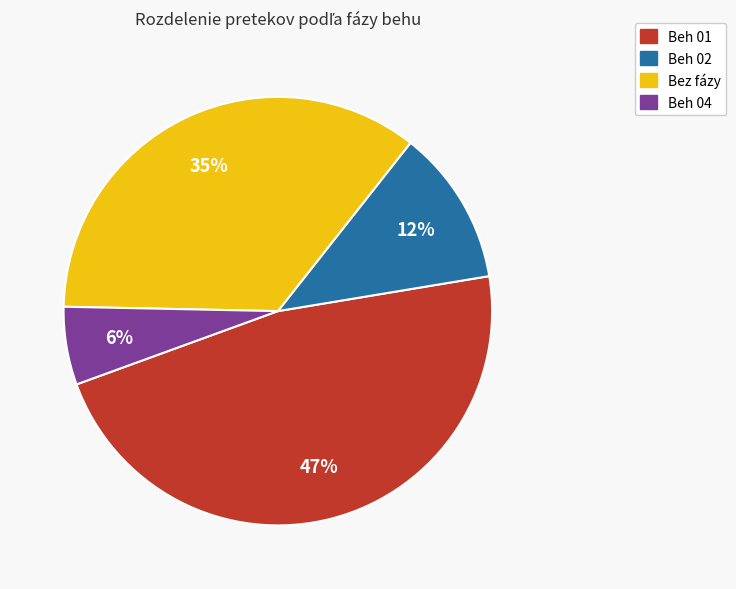

Is there any slice that represents more than half of the pie?

No